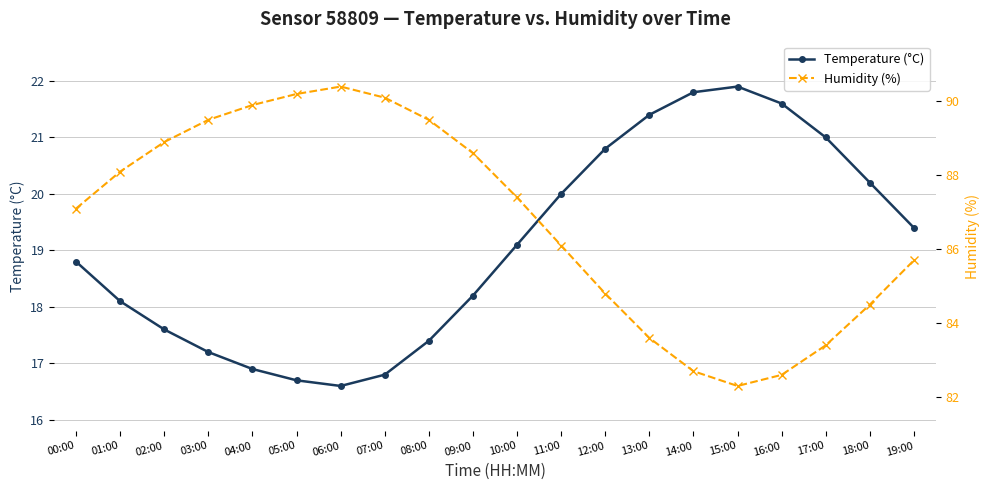

How many interior local valleys does the Humidity (%) series have?

1